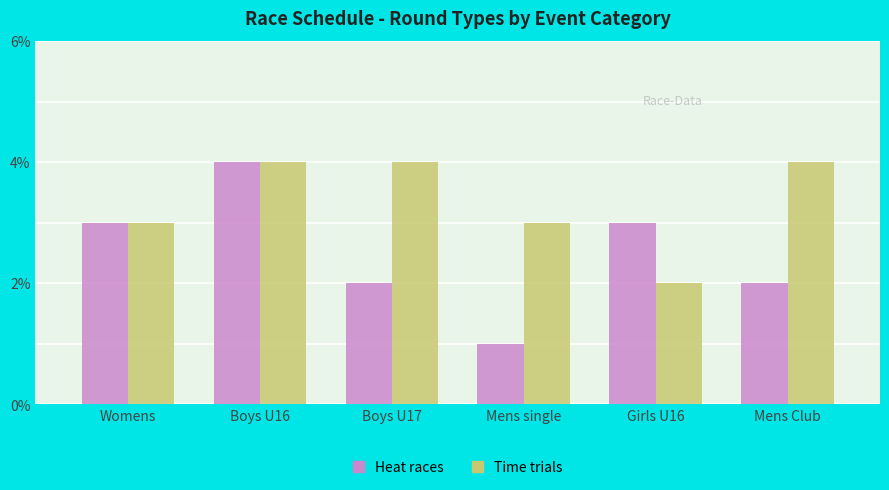

Which label corresponds to the smallest value in the chart?

Mens single